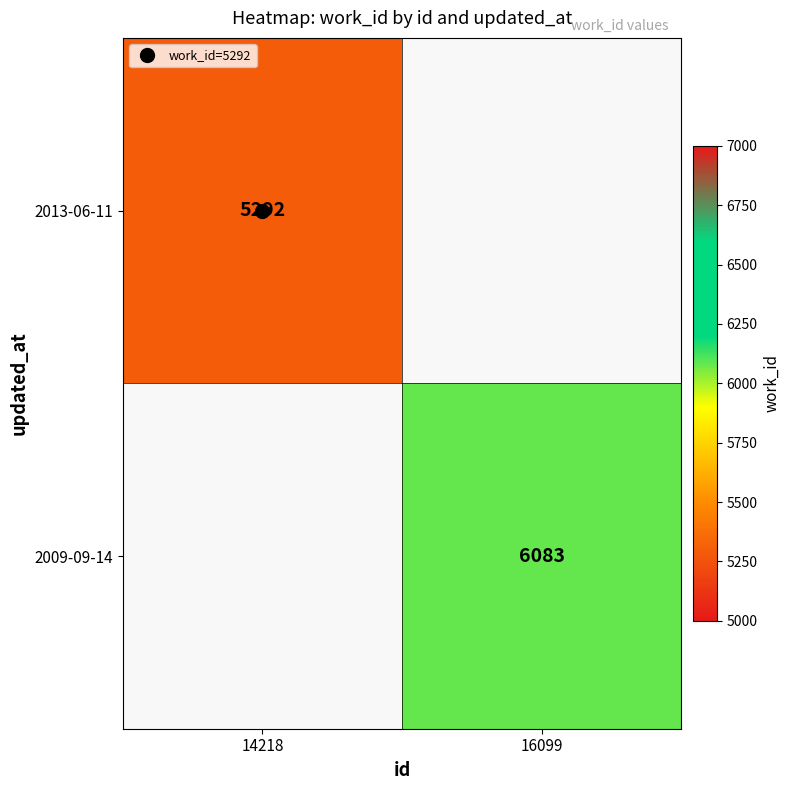

Which has a higher value, 14218 or 16099?

16099